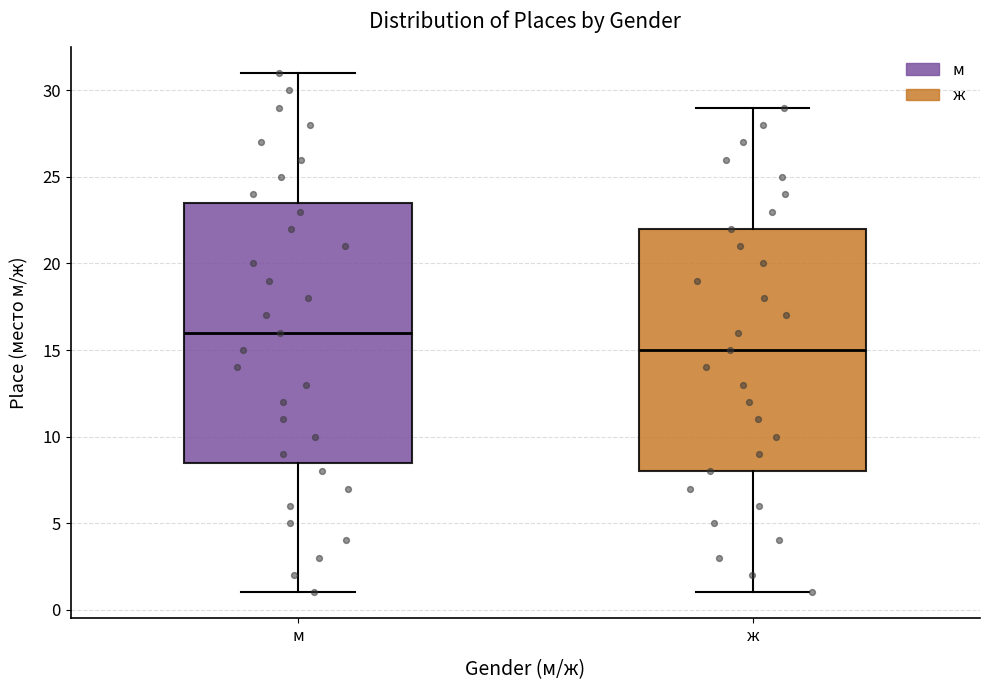

Reading left to right, transcribe this box plot: for each box, give where its median line is, the range the box spans, and where its two whiskers end, as read against the y-axis. The values are not printed on the chart, so give them approximately, as read against the axis.

м: median 16.0, box 8.5 to 23.5, whiskers 1.0 to 31.0
ж: median 15.0, box 8.0 to 22.0, whiskers 1.0 to 29.0